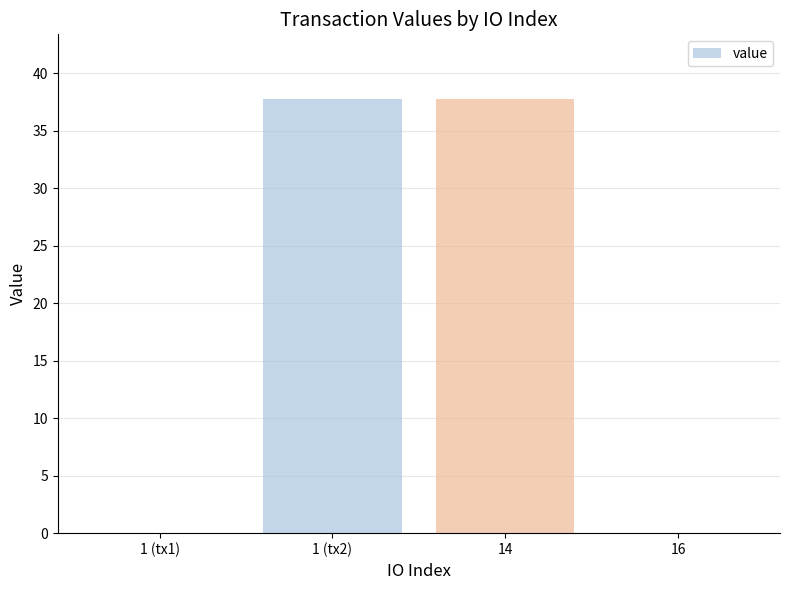

What is the sum of all values?

75.5